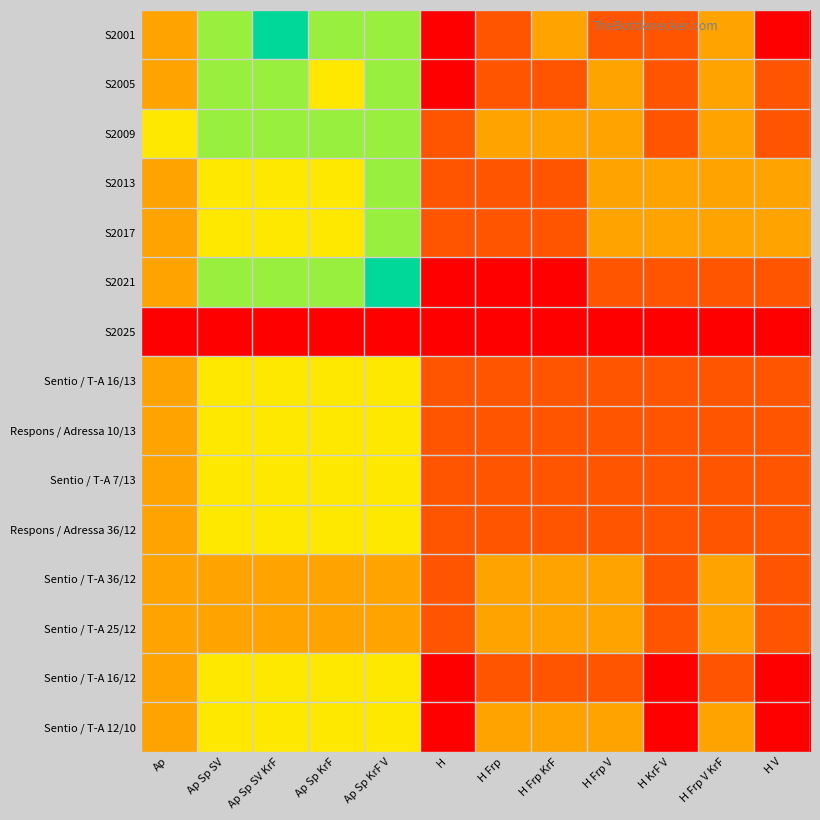

Reading right to left, list all the values displayed in this chart.

S2001: H V=0	H Frp V KrF=2	H KrF V=1	H Frp V=1	H Frp KrF=2	H Frp=1	H=0	Ap Sp KrF V=4	Ap Sp KrF=4	Ap Sp SV KrF=5	Ap Sp SV=4	Ap=2
S2005: H V=1	H Frp V KrF=2	H KrF V=1	H Frp V=2	H Frp KrF=1	H Frp=1	H=0	Ap Sp KrF V=4	Ap Sp KrF=3	Ap Sp SV KrF=4	Ap Sp SV=4	Ap=2
S2009: H V=1	H Frp V KrF=2	H KrF V=1	H Frp V=2	H Frp KrF=2	H Frp=2	H=1	Ap Sp KrF V=4	Ap Sp KrF=4	Ap Sp SV KrF=4	Ap Sp SV=4	Ap=3
S2013: H V=2	H Frp V KrF=2	H KrF V=2	H Frp V=2	H Frp KrF=1	H Frp=1	H=1	Ap Sp KrF V=4	Ap Sp KrF=3	Ap Sp SV KrF=3	Ap Sp SV=3	Ap=2
S2017: H V=2	H Frp V KrF=2	H KrF V=2	H Frp V=2	H Frp KrF=1	H Frp=1	H=1	Ap Sp KrF V=4	Ap Sp KrF=3	Ap Sp SV KrF=3	Ap Sp SV=3	Ap=2
S2021: H V=1	H Frp V KrF=1	H KrF V=1	H Frp V=1	H Frp KrF=0	H Frp=0	H=0	Ap Sp KrF V=5	Ap Sp KrF=4	Ap Sp SV KrF=4	Ap Sp SV=4	Ap=2
S2025: H V=0	H Frp V KrF=0	H KrF V=0	H Frp V=0	H Frp KrF=0	H Frp=0	H=0	Ap Sp KrF V=0	Ap Sp KrF=0	Ap Sp SV KrF=0	Ap Sp SV=0	Ap=0
Sentio / T-A 16/13: H V=1	H Frp V KrF=1	H KrF V=1	H Frp V=1	H Frp KrF=1	H Frp=1	H=1	Ap Sp KrF V=3	Ap Sp KrF=3	Ap Sp SV KrF=3	Ap Sp SV=3	Ap=2
Respons / Adressa 10/13: H V=1	H Frp V KrF=1	H KrF V=1	H Frp V=1	H Frp KrF=1	H Frp=1	H=1	Ap Sp KrF V=3	Ap Sp KrF=3	Ap Sp SV KrF=3	Ap Sp SV=3	Ap=2
Sentio / T-A 7/13: H V=1	H Frp V KrF=1	H KrF V=1	H Frp V=1	H Frp KrF=1	H Frp=1	H=1	Ap Sp KrF V=3	Ap Sp KrF=3	Ap Sp SV KrF=3	Ap Sp SV=3	Ap=2
Respons / Adressa 36/12: H V=1	H Frp V KrF=1	H KrF V=1	H Frp V=1	H Frp KrF=1	H Frp=1	H=1	Ap Sp KrF V=3	Ap Sp KrF=3	Ap Sp SV KrF=3	Ap Sp SV=3	Ap=2
Sentio / T-A 36/12: H V=1	H Frp V KrF=2	H KrF V=1	H Frp V=2	H Frp KrF=2	H Frp=2	H=1	Ap Sp KrF V=2	Ap Sp KrF=2	Ap Sp SV KrF=2	Ap Sp SV=2	Ap=2
Sentio / T-A 25/12: H V=1	H Frp V KrF=2	H KrF V=1	H Frp V=2	H Frp KrF=2	H Frp=2	H=1	Ap Sp KrF V=2	Ap Sp KrF=2	Ap Sp SV KrF=2	Ap Sp SV=2	Ap=2
Sentio / T-A 16/12: H V=0	H Frp V KrF=1	H KrF V=0	H Frp V=1	H Frp KrF=1	H Frp=1	H=0	Ap Sp KrF V=3	Ap Sp KrF=3	Ap Sp SV KrF=3	Ap Sp SV=3	Ap=2
Sentio / T-A 12/10: H V=0	H Frp V KrF=2	H KrF V=0	H Frp V=2	H Frp KrF=2	H Frp=2	H=0	Ap Sp KrF V=3	Ap Sp KrF=3	Ap Sp SV KrF=3	Ap Sp SV=3	Ap=2